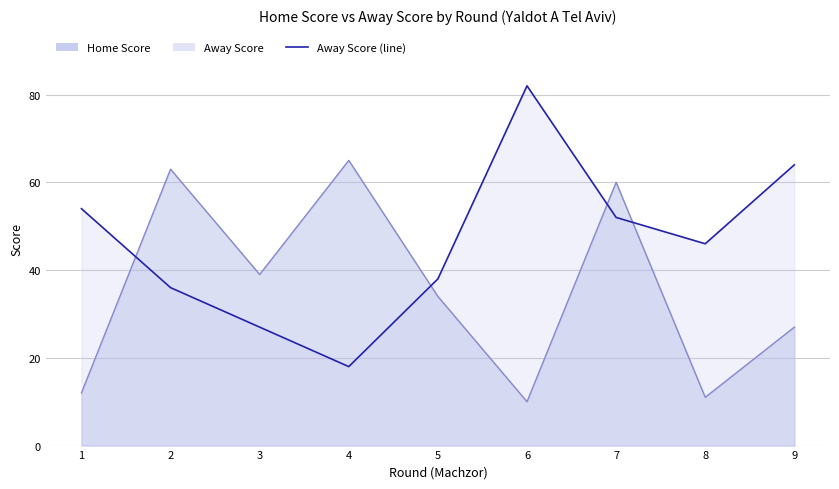

Which has a higher value, 5 or 3?

3